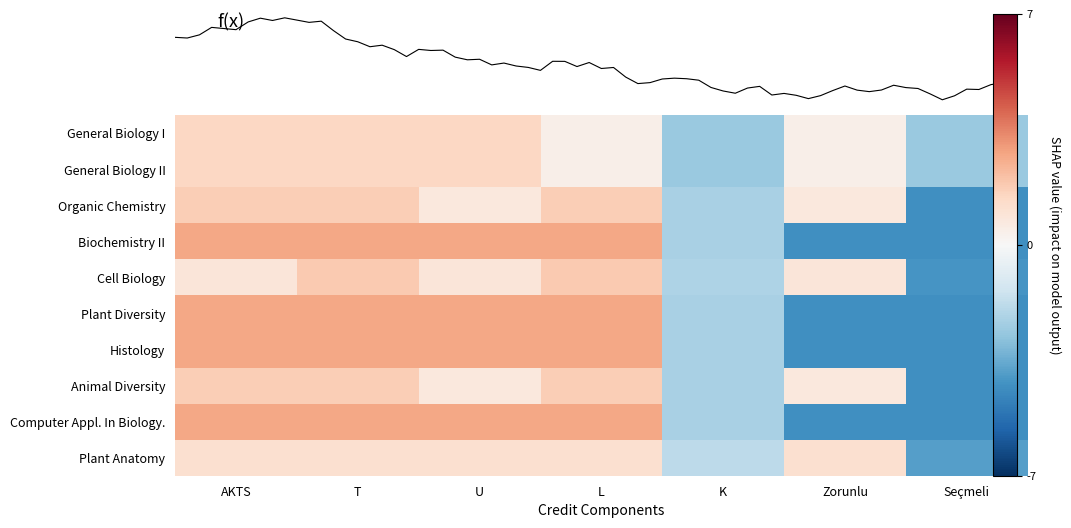

Where is Plant Diversity nearest to the value 0?

K